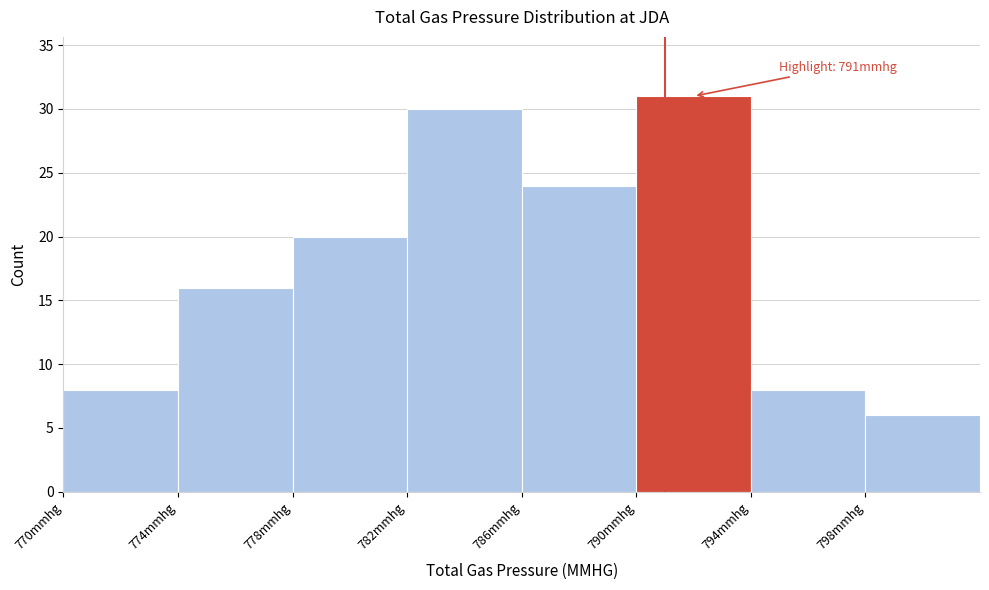

Over which range of the x-axis is the bar tallest?

790 to 794